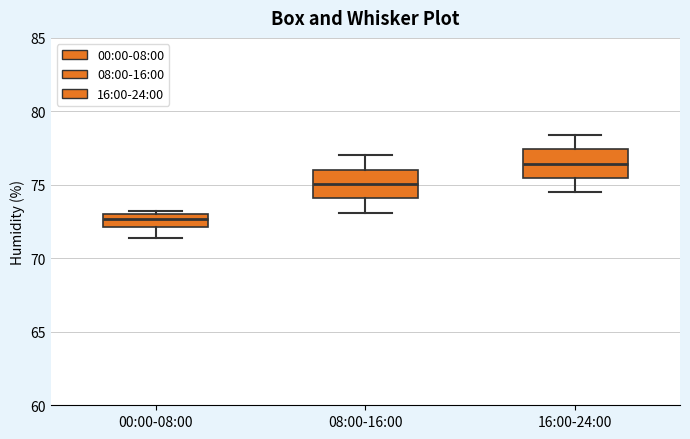

Which box's median line is the highest?

16:00-24:00